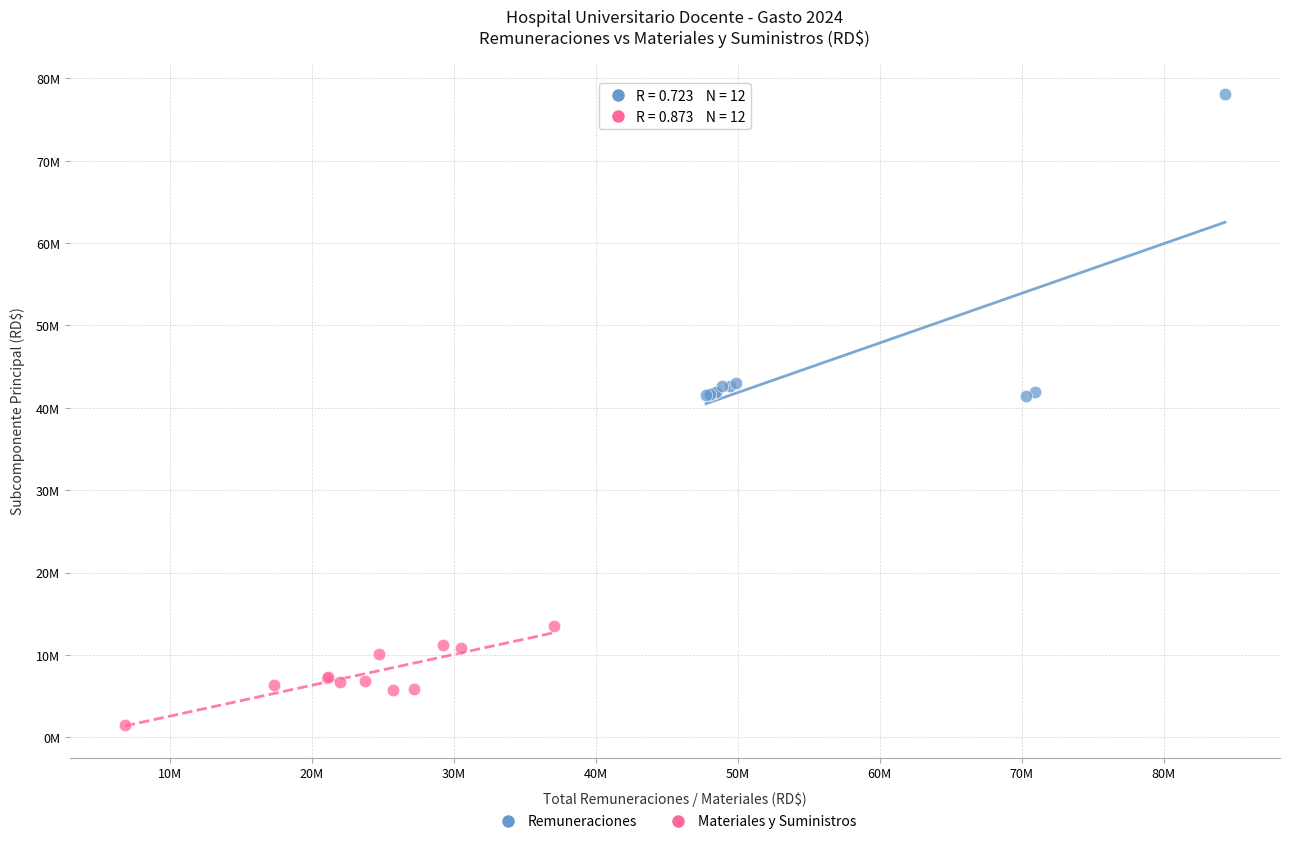

What are all the series names shown in the legend?

Remuneraciones, Materiales y Suministros